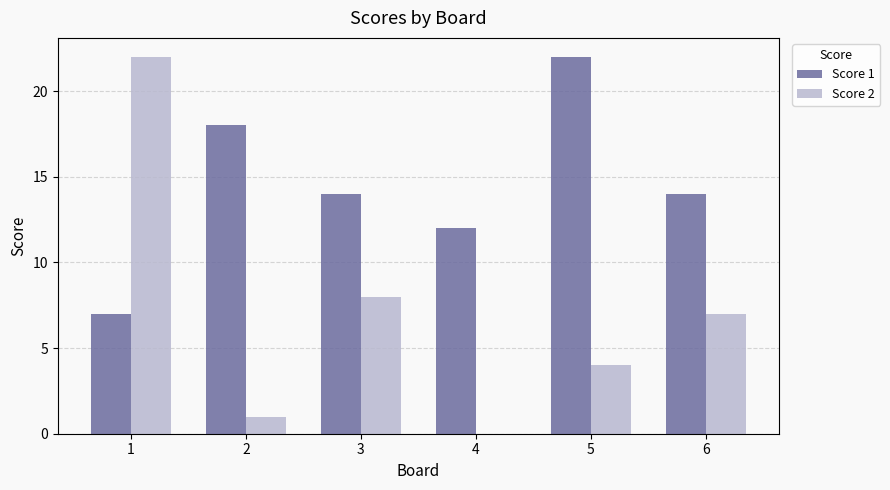

What is the total value across all series at 2?

19